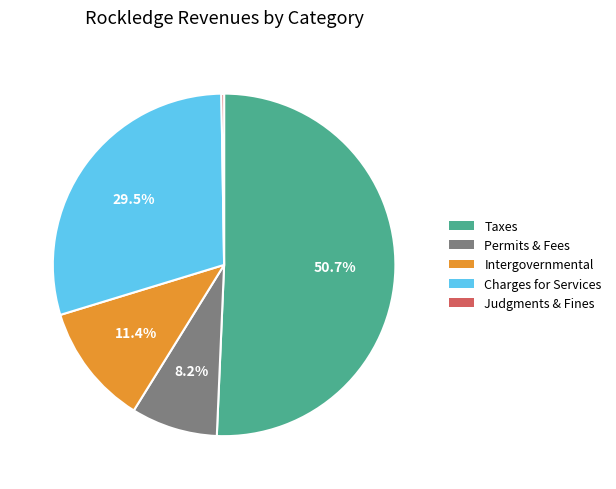

Between Intergovernmental and Taxes, which is larger?

Taxes